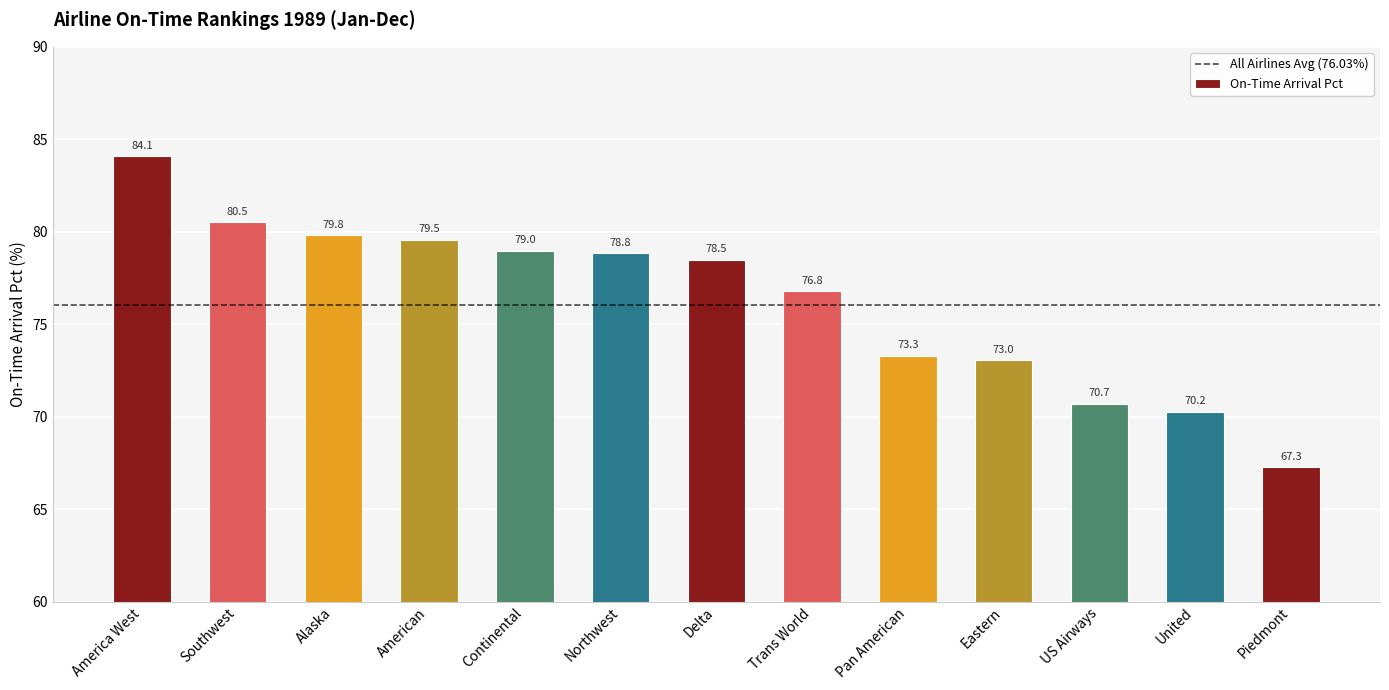

Between Eastern and Northwest, which is larger?

Northwest